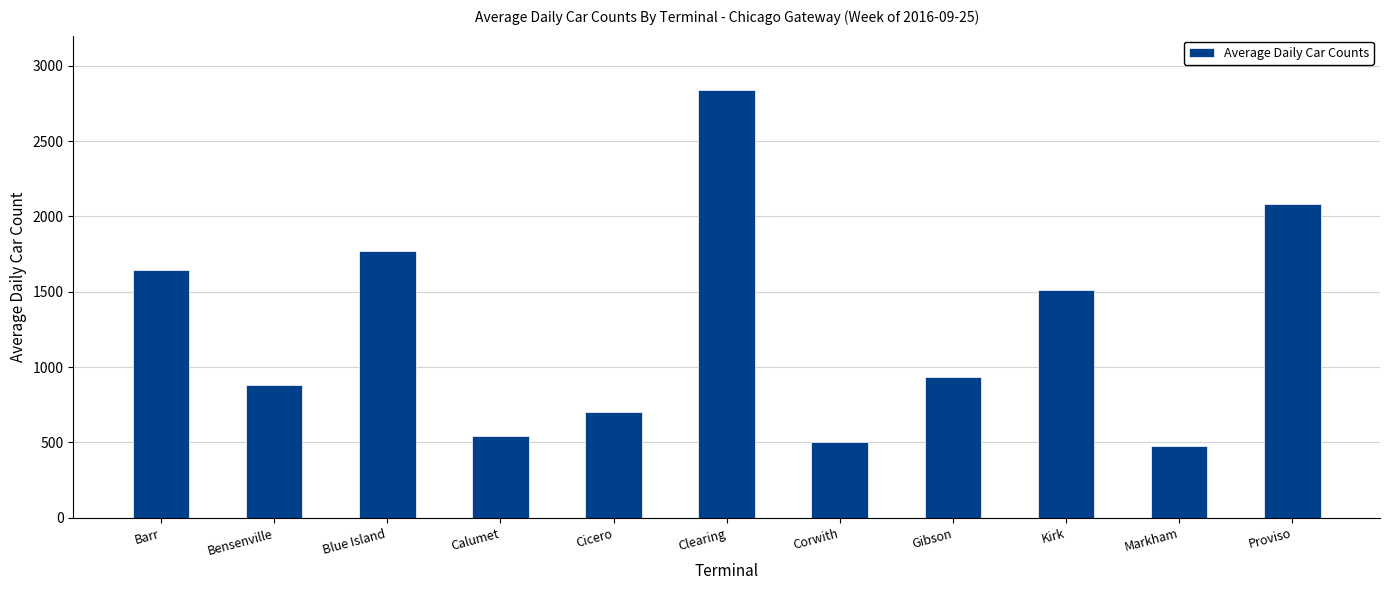

Are the bars horizontal?

No